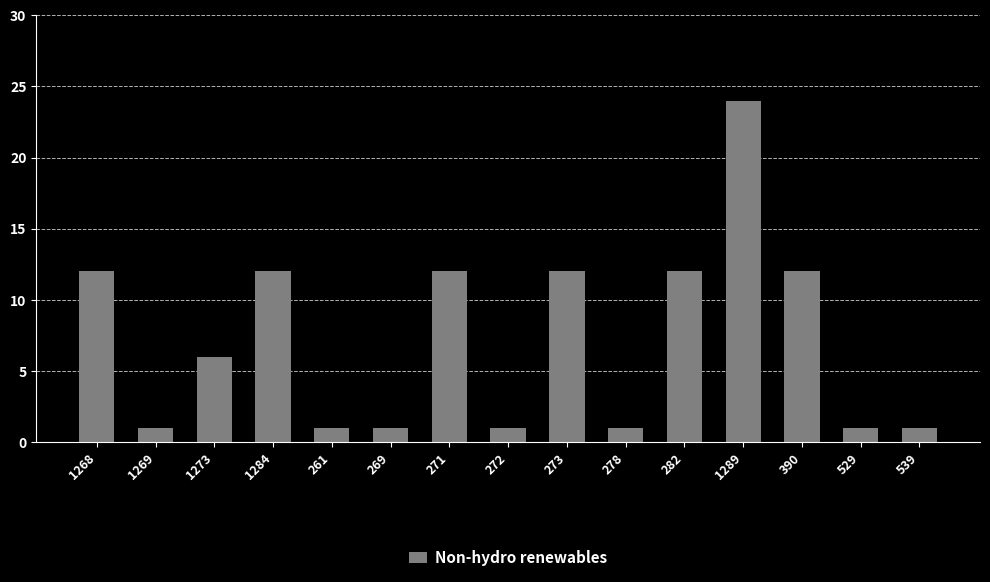

What is the approximate value at 1273?

6